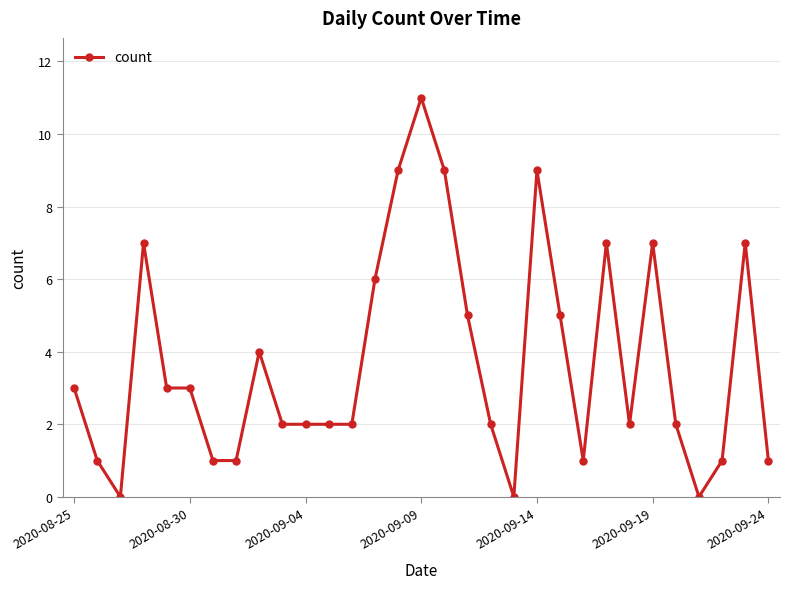

What is the value of the 29th point from the left?

1